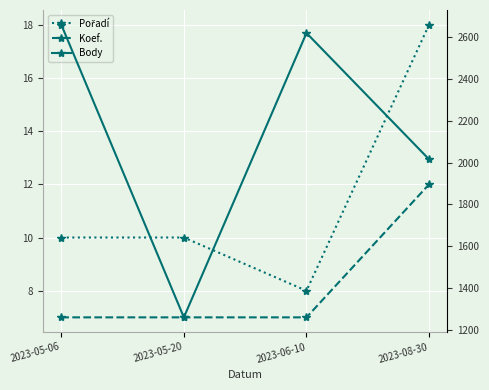

How many data points in Pořadí are less than 10?

1